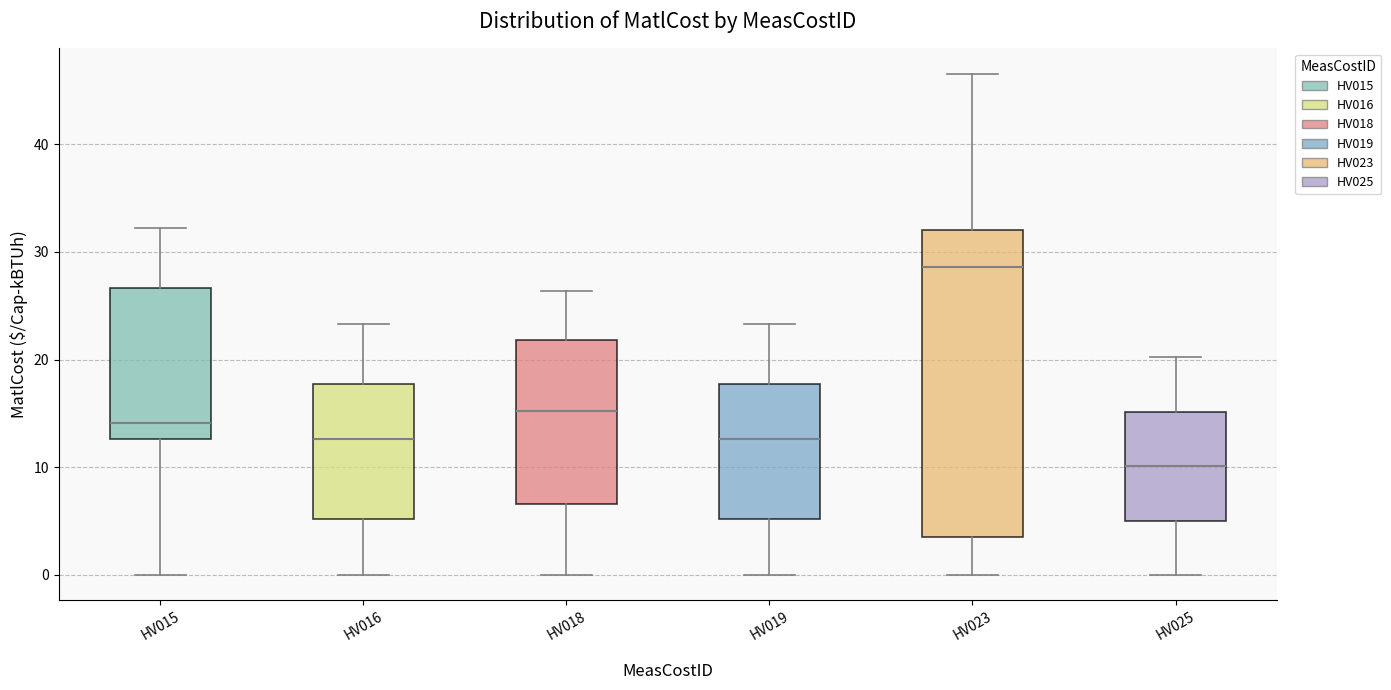

Which box has the highest median line?

HV023